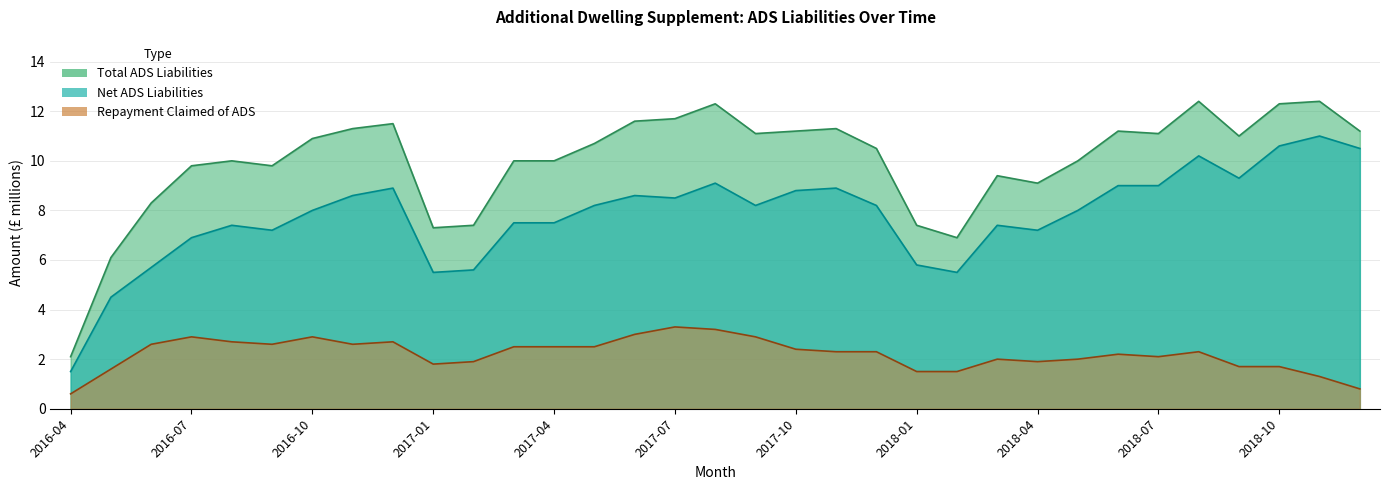

The value of Repayment claimed of ADS at 2016-06 is 2.6. True or false?

True